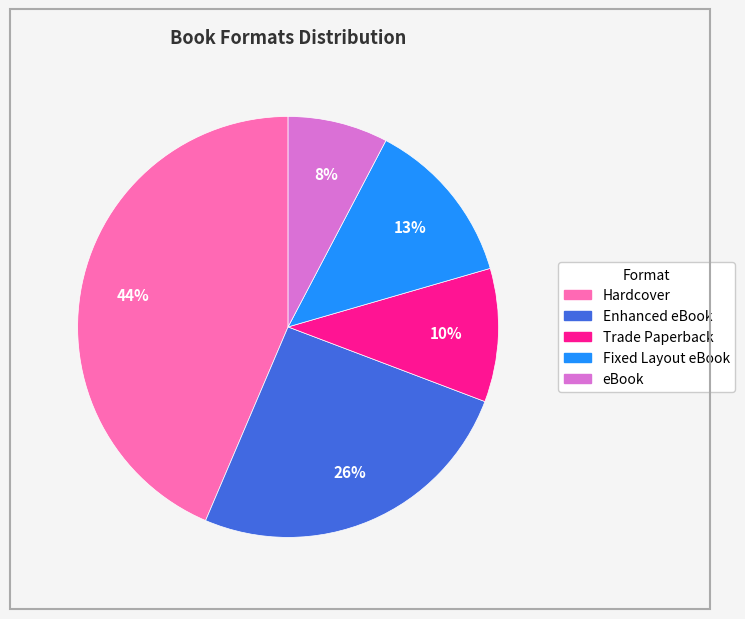

Does any single category account for the majority?

No